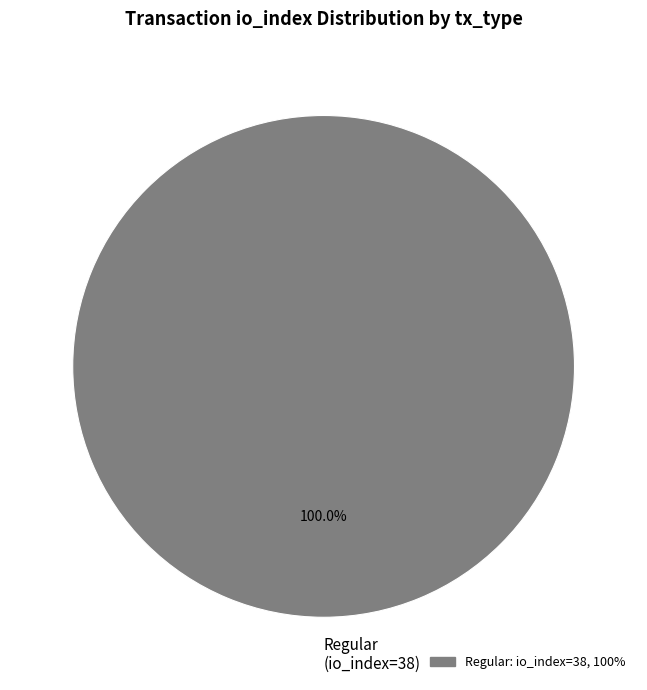

Is there a majority slice in this chart?

Yes